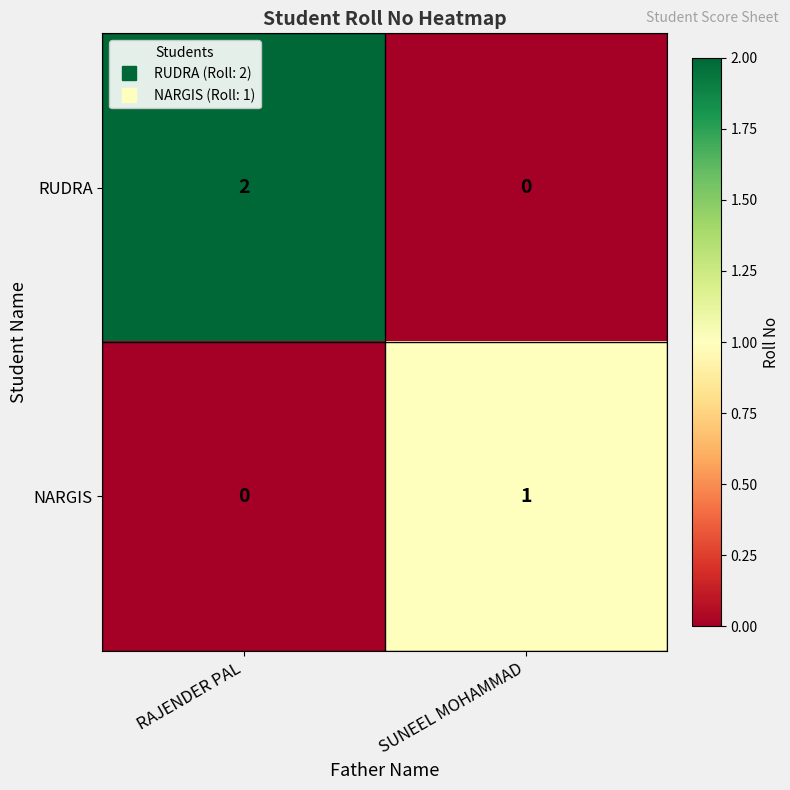

At which category is the sum across all series the highest?

RAJENDER PAL